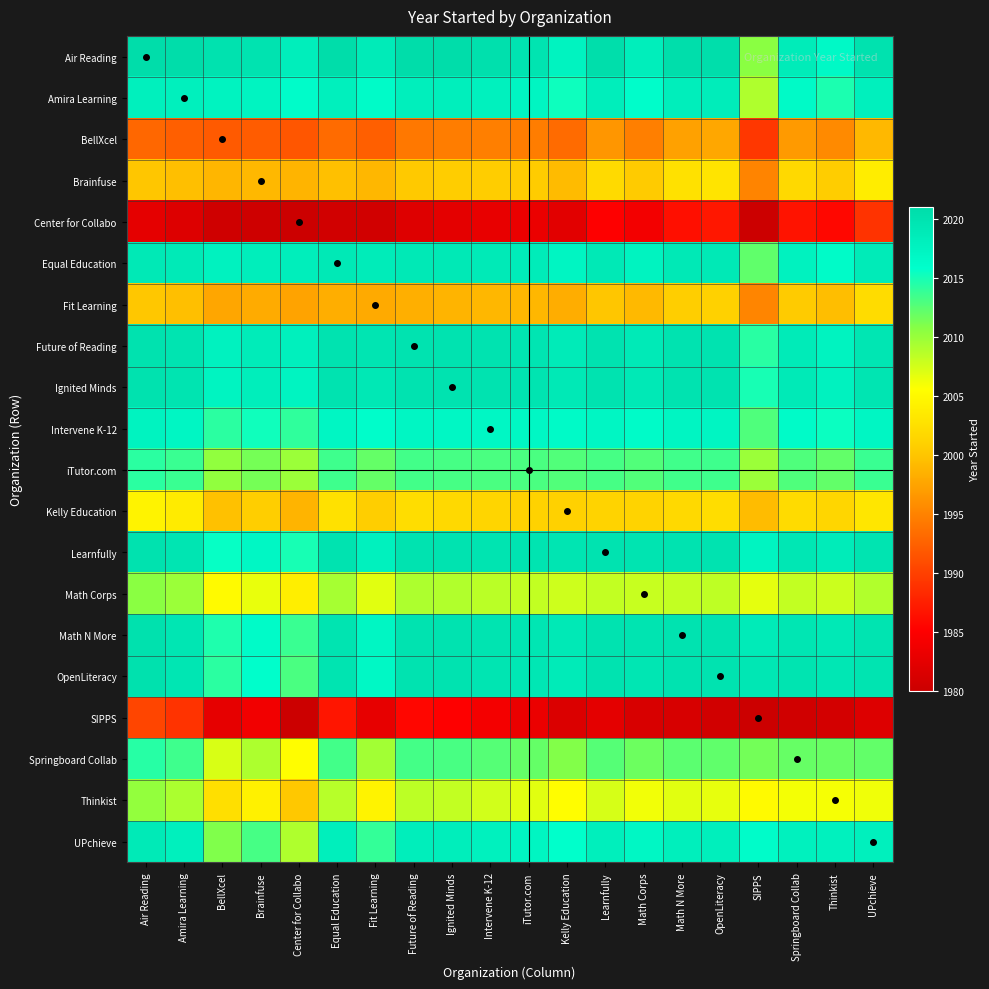

Reading left to right, transcribe all the data shown in this chart.

Air Reading: Air Reading=2021.0	Amira Learning=2021.0	BellXcel=2020.1	Brainfuse=2020.0	Center for Collabo=2018.4	Equal Education=2020.8	Fit Learning=2018.8	Future of Reading=2020.9	Ignited Minds=2020.9	Intervene K-12=2020.4	iTutor.com=2019.7	Kelly Education=2017.5	Learnfully=2020.8	Math Corps=2018.3	Math N More=2020.8	OpenLiteracy=2020.8	SIPPS=2010.6	Springboard Collab=2018.6	Thinkist=2016.7	UPchieve=2020.1
Amira Learning: Air Reading=2018.0	Amira Learning=2018.0	BellXcel=2017.6	Brainfuse=2017.4	Center for Collabo=2016.2	Equal Education=2018.1	Fit Learning=2016.4	Future of Reading=2018.2	Ignited Minds=2018.2	Intervene K-12=2017.9	iTutor.com=2017.3	Kelly Education=2015.3	Learnfully=2018.3	Math Corps=2016.1	Math N More=2018.4	OpenLiteracy=2018.4	SIPPS=2009.0	Springboard Collab=2016.5	Thinkist=2014.8	UPchieve=2018.0
BellXcel: Air Reading=1992.9	Amira Learning=1992.4	BellXcel=1992.0	Brainfuse=1992.1	Center for Collabo=1991.6	Equal Education=1993.3	Fit Learning=1992.4	Future of Reading=1994.2	Ignited Minds=1994.7	Intervene K-12=1994.8	iTutor.com=1994.7	Kelly Education=1993.3	Learnfully=1996.4	Math Corps=1994.8	Math N More=1997.3	OpenLiteracy=1997.7	SIPPS=1989.3	Springboard Collab=1996.7	Thinkist=1995.5	UPchieve=1999.0
Brainfuse: Air Reading=2000.0	Amira Learning=1999.6	BellXcel=1998.9	Brainfuse=1999.0	Center for Collabo=1998.7	Equal Education=1999.6	Fit Learning=1999.0	Future of Reading=2000.3	Ignited Minds=2000.7	Intervene K-12=2000.7	iTutor.com=2000.5	Kelly Education=1999.3	Learnfully=2002.0	Math Corps=2000.4	Math N More=2002.6	OpenLiteracy=2003.0	SIPPS=1995.1	Springboard Collab=2001.9	Thinkist=2000.7	UPchieve=2003.8
Center for Collabo: Air Reading=1982.6	Amira Learning=1981.8	BellXcel=1980.4	Brainfuse=1980.3	Center for Collabo=1980.0	Equal Education=1980.6	Fit Learning=1980.6	Future of Reading=1981.9	Ignited Minds=1982.5	Intervene K-12=1982.9	iTutor.com=1983.1	Kelly Education=1982.3	Learnfully=1985.1	Math Corps=1984.0	Math N More=1986.3	OpenLiteracy=1986.9	SIPPS=1980.0	Springboard Collab=1986.6	Thinkist=1985.7	UPchieve=1989.0
Equal Education: Air Reading=2019.2	Amira Learning=2018.9	BellXcel=2017.7	Brainfuse=2018.4	Center for Collabo=2018.4	Equal Education=2019.0	Fit Learning=2018.7	Future of Reading=2019.0	Ignited Minds=2019.0	Intervene K-12=2018.9	iTutor.com=2018.5	Kelly Education=2017.3	Learnfully=2019.1	Math Corps=2017.6	Math N More=2019.1	OpenLiteracy=2019.2	SIPPS=2012.2	Springboard Collab=2017.7	Thinkist=2016.3	UPchieve=2018.8
Fit Learning: Air Reading=2000.2	Amira Learning=1999.6	BellXcel=1997.6	Brainfuse=1998.0	Center for Collabo=1997.4	Equal Education=1998.3	Fit Learning=1998.0	Future of Reading=1998.3	Ignited Minds=1998.7	Intervene K-12=1998.9	iTutor.com=1998.9	Kelly Education=1998.2	Learnfully=2000.1	Math Corps=1999.1	Math N More=2000.8	OpenLiteracy=2001.1	SIPPS=1995.2	Springboard Collab=2000.4	Thinkist=1999.5	UPchieve=2002.1
Future of Reading: Air Reading=2020.1	Amira Learning=2019.8	BellXcel=2017.8	Brainfuse=2018.7	Center for Collabo=2018.1	Equal Education=2020.0	Fit Learning=2019.7	Future of Reading=2020.0	Ignited Minds=2020.0	Intervene K-12=2019.9	iTutor.com=2019.7	Kelly Education=2018.8	Learnfully=2020.0	Math Corps=2018.9	Math N More=2020.0	OpenLiteracy=2020.0	SIPPS=2014.3	Springboard Collab=2018.7	Thinkist=2017.6	UPchieve=2019.6
Ignited Minds: Air Reading=2020.1	Amira Learning=2019.8	BellXcel=2017.3	Brainfuse=2018.3	Center for Collabo=2017.5	Equal Education=2020.0	Fit Learning=2019.3	Future of Reading=2020.0	Ignited Minds=2020.0	Intervene K-12=2020.0	iTutor.com=2019.8	Kelly Education=2019.1	Learnfully=2020.0	Math Corps=2019.1	Math N More=2020.0	OpenLiteracy=2020.0	SIPPS=2014.9	Springboard Collab=2018.9	Thinkist=2017.8	UPchieve=2019.7
Intervene K-12: Air Reading=2017.6	Amira Learning=2017.1	BellXcel=2014.2	Brainfuse=2015.3	Center for Collabo=2014.1	Equal Education=2017.1	Fit Learning=2016.1	Future of Reading=2017.1	Ignited Minds=2017.0	Intervene K-12=2017.0	iTutor.com=2016.9	Kelly Education=2016.5	Learnfully=2017.1	Math Corps=2016.4	Math N More=2017.2	OpenLiteracy=2017.3	SIPPS=2012.9	Springboard Collab=2016.4	Thinkist=2015.4	UPchieve=2017.2
iTutor.com: Air Reading=2014.3	Amira Learning=2013.7	BellXcel=2010.3	Brainfuse=2011.5	Center for Collabo=2009.9	Equal Education=2013.5	Fit Learning=2012.1	Future of Reading=2013.3	Ignited Minds=2013.2	Intervene K-12=2013.1	iTutor.com=2013.0	Kelly Education=2012.8	Learnfully=2013.2	Math Corps=2012.8	Math N More=2013.4	OpenLiteracy=2013.6	SIPPS=2009.9	Springboard Collab=2012.9	Thinkist=2012.1	UPchieve=2013.7
Kelly Education: Air Reading=2004.5	Amira Learning=2003.7	BellXcel=1999.7	Brainfuse=2000.7	Center for Collabo=1998.7	Equal Education=2002.7	Fit Learning=2000.8	Future of Reading=2002.2	Ignited Minds=2001.9	Intervene K-12=2001.5	iTutor.com=2001.2	Kelly Education=2001.0	Learnfully=2001.3	Math Corps=2001.2	Math N More=2001.9	OpenLiteracy=2002.2	SIPPS=1999.3	Springboard Collab=2002.0	Thinkist=2001.6	UPchieve=2003.1
Learnfully: Air Reading=2020.2	Amira Learning=2019.7	BellXcel=2015.6	Brainfuse=2017.0	Center for Collabo=2014.9	Equal Education=2019.9	Fit Learning=2017.9	Future of Reading=2020.0	Ignited Minds=2020.0	Intervene K-12=2019.9	iTutor.com=2019.8	Kelly Education=2019.7	Learnfully=2020.0	Math Corps=2019.8	Math N More=2020.0	OpenLiteracy=2020.0	SIPPS=2017.5	Springboard Collab=2019.4	Thinkist=2018.7	UPchieve=2019.8
Math Corps: Air Reading=2010.7	Amira Learning=2009.9	BellXcel=2005.2	Brainfuse=2006.6	Center for Collabo=2004.0	Equal Education=2009.4	Fit Learning=2006.9	Future of Reading=2009.1	Ignited Minds=2008.9	Intervene K-12=2008.6	iTutor.com=2008.2	Kelly Education=2007.8	Learnfully=2008.2	Math Corps=2008.0	Math N More=2008.2	OpenLiteracy=2008.4	SIPPS=2006.7	Springboard Collab=2008.3	Thinkist=2007.8	UPchieve=2008.9
Math N More: Air Reading=2020.2	Amira Learning=2019.6	BellXcel=2014.7	Brainfuse=2016.4	Center for Collabo=2013.7	Equal Education=2019.9	Fit Learning=2017.2	Future of Reading=2020.0	Ignited Minds=2020.0	Intervene K-12=2019.8	iTutor.com=2019.6	Kelly Education=2019.1	Learnfully=2020.0	Math Corps=2019.8	Math N More=2020.0	OpenLiteracy=2020.0	SIPPS=2018.7	Springboard Collab=2019.6	Thinkist=2019.1	UPchieve=2019.8
OpenLiteracy: Air Reading=2020.2	Amira Learning=2019.6	BellXcel=2014.3	Brainfuse=2016.0	Center for Collabo=2013.1	Equal Education=2019.8	Fit Learning=2016.9	Future of Reading=2020.0	Ignited Minds=2020.0	Intervene K-12=2019.7	iTutor.com=2019.4	Kelly Education=2018.8	Learnfully=2020.0	Math Corps=2019.6	Math N More=2020.0	OpenLiteracy=2020.0	SIPPS=2019.4	Springboard Collab=2019.7	Thinkist=2019.3	UPchieve=2019.9
SIPPS: Air Reading=1990.4	Amira Learning=1989.0	BellXcel=1982.7	Brainfuse=1983.9	Center for Collabo=1980.0	Equal Education=1986.8	Fit Learning=1982.8	Future of Reading=1985.7	Ignited Minds=1985.1	Intervene K-12=1984.1	iTutor.com=1983.1	Kelly Education=1981.7	Learnfully=1982.5	Math Corps=1981.3	Math N More=1981.3	OpenLiteracy=1980.6	SIPPS=1980.0	Springboard Collab=1980.5	Thinkist=1980.8	UPchieve=1981.8
Springboard Collab: Air Reading=2014.4	Amira Learning=2013.5	BellXcel=2007.3	Brainfuse=2009.1	Center for Collabo=2005.4	Equal Education=2013.3	Fit Learning=2009.6	Future of Reading=2013.3	Ignited Minds=2013.1	Intervene K-12=2012.6	iTutor.com=2012.1	Kelly Education=2011.0	Learnfully=2012.6	Math Corps=2011.7	Math N More=2012.4	OpenLiteracy=2012.3	SIPPS=2011.5	Springboard Collab=2012.0	Thinkist=2011.9	UPchieve=2012.2
Thinkist: Air Reading=2010.3	Amira Learning=2009.2	BellXcel=2002.5	Brainfuse=2004.3	Center for Collabo=2000.3	Equal Education=2008.7	Fit Learning=2004.5	Future of Reading=2008.4	Ignited Minds=2008.2	Intervene K-12=2007.6	iTutor.com=2006.9	Kelly Education=2005.4	Learnfully=2007.3	Math Corps=2006.2	Math N More=2006.9	OpenLiteracy=2006.7	SIPPS=2005.2	Springboard Collab=2006.1	Thinkist=2006.0	UPchieve=2006.2
UPchieve: Air Reading=2018.9	Amira Learning=2018.0	BellXcel=2011.0	Brainfuse=2013.2	Center for Collabo=2009.0	Equal Education=2018.2	Fit Learning=2013.9	Future of Reading=2018.4	Ignited Minds=2018.3	Intervene K-12=2017.8	iTutor.com=2017.3	Kelly Education=2015.9	Learnfully=2018.2	Math Corps=2017.1	Math N More=2018.2	OpenLiteracy=2018.1	SIPPS=2016.2	Springboard Collab=2017.8	Thinkist=2017.8	UPchieve=2018.0